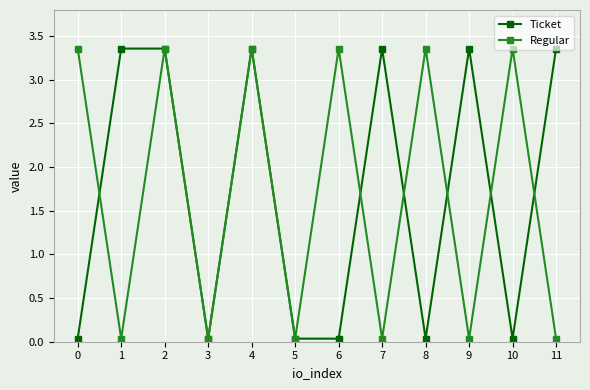

Which series changed the most between 3 and 7?

Ticket